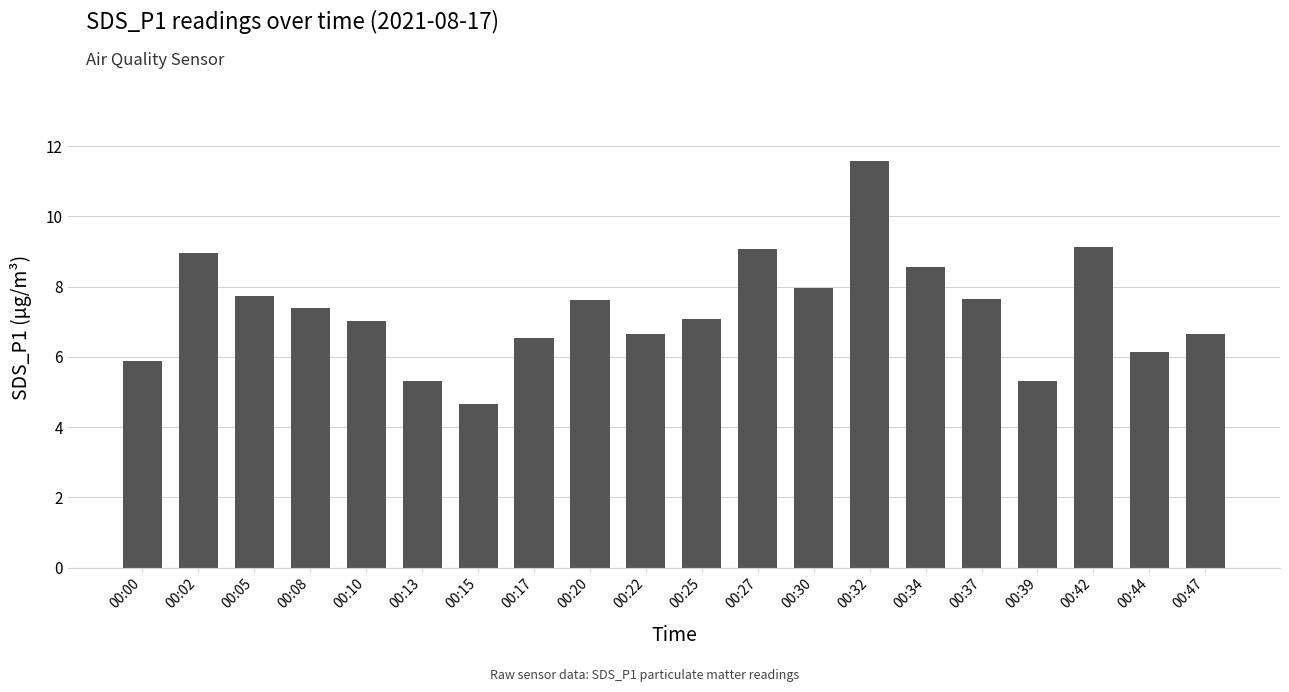

What is the approximate value at 00:27?

9.1